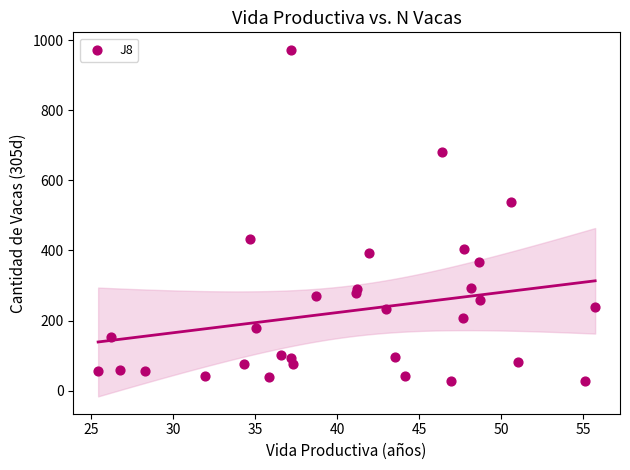

What is the range of Y values (max minus min)?

946